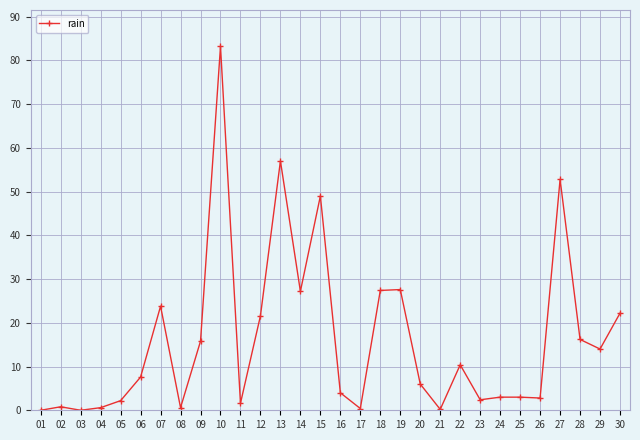

What is the value of the 15th point from the left?

49.0